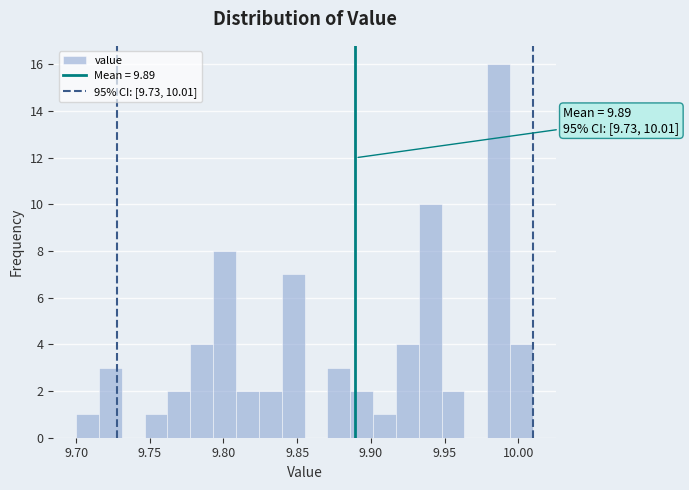

Read against the x-axis, roughly where is the centre of the tallest bar?

9.985